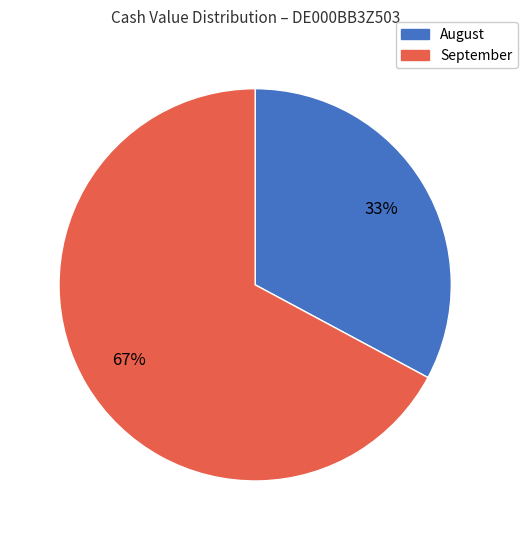

Does any single category account for the majority?

Yes